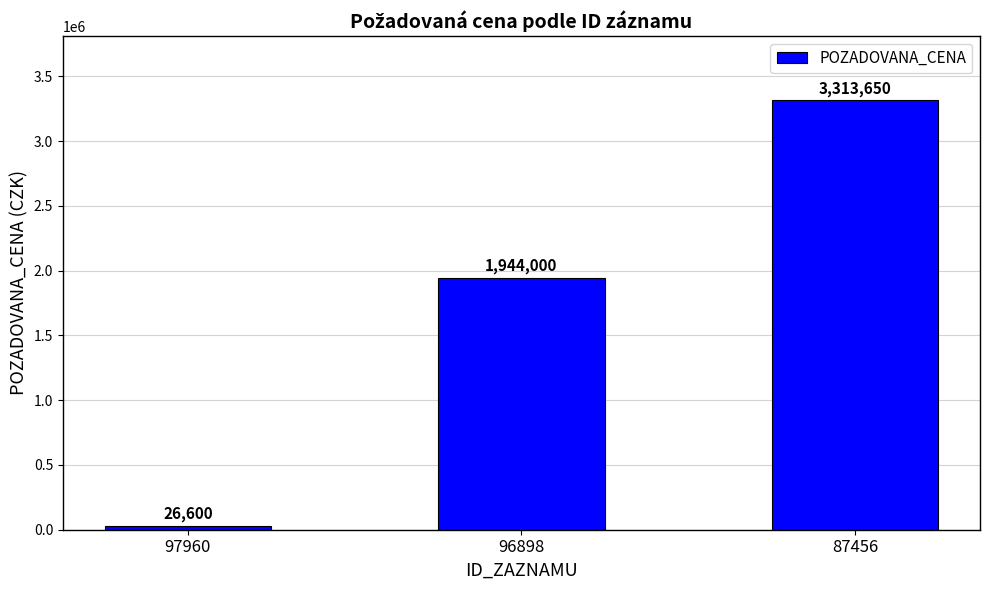

Reading left to right, extract all data points from this chart.

26600	1944000	3313650